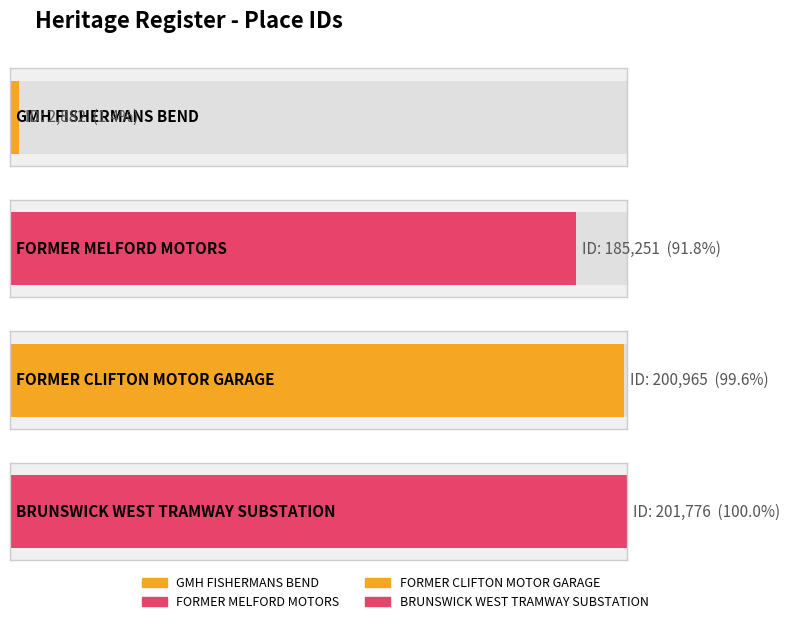

What is the difference between the maximum and minimum values?

198894